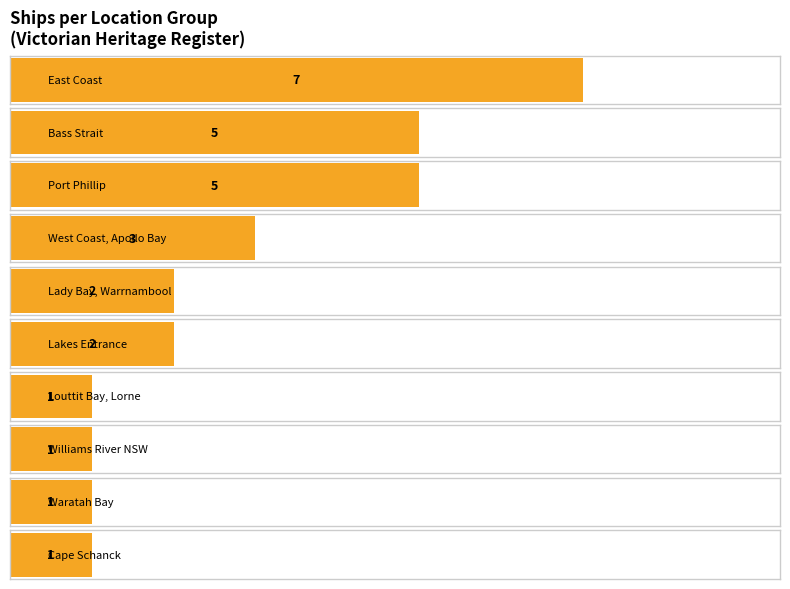

The value at Lakes Entrance is 1. True or false?

False